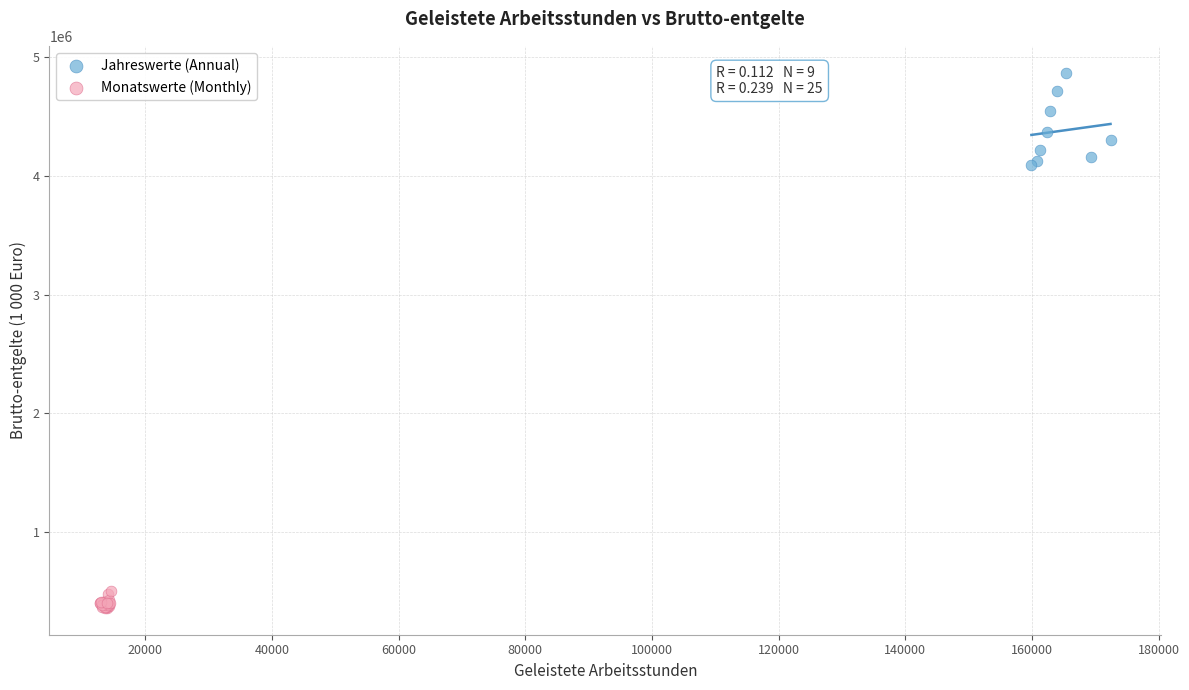

Which series has the widest spread of Y values?

Jahreswerte (Annual)